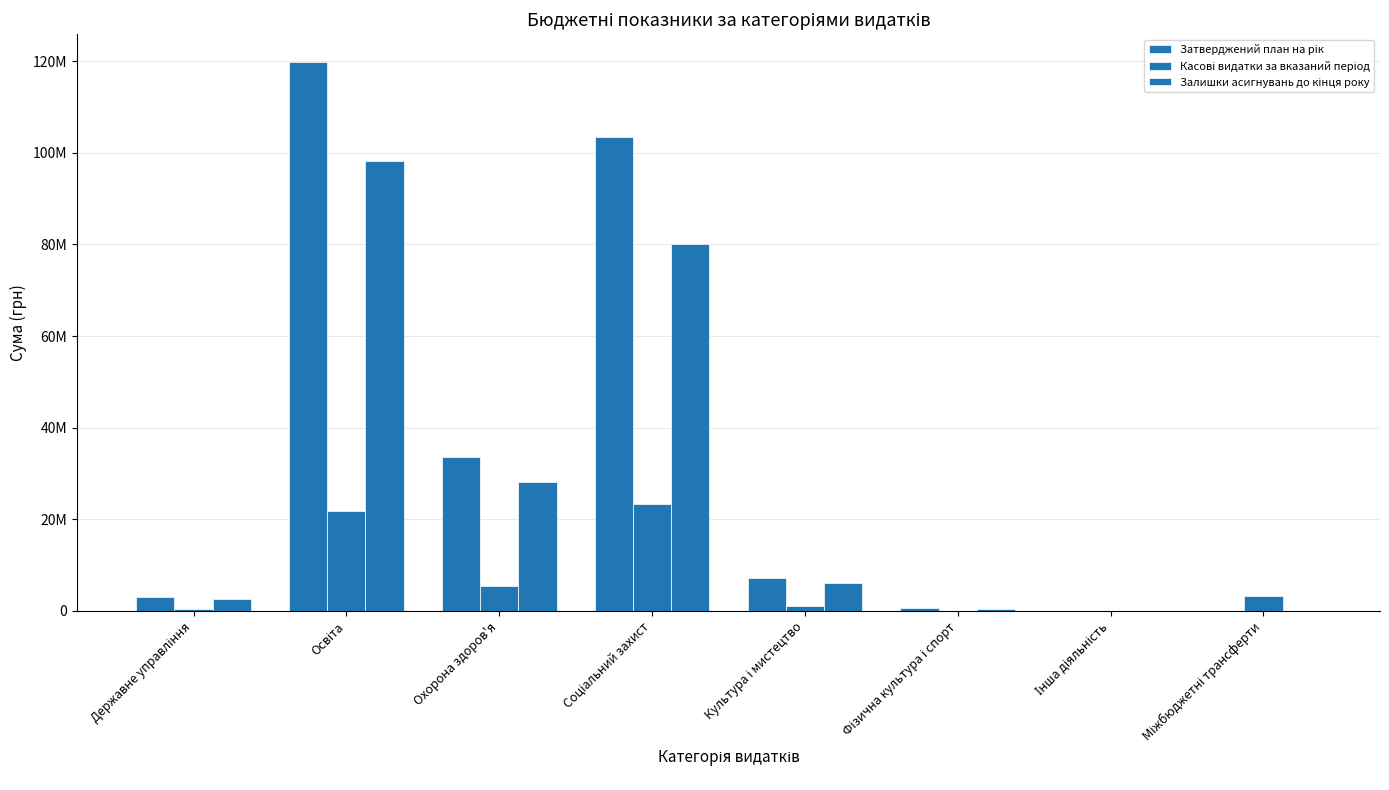

Reading right to left, transcribe all the data shown in this chart.

Затверджений план на рік: Міжбюджетні трансферти=0.0	Інша діяльність=50000.0	Фізична культура і спорт=585160.0	Культура і мистецтво=7239088.0	Соціальний захист=103405730.0	Охорона здоров'я=33632700.0	Освіта=119888718.0	Державне управління=2999800.0
Касові видатки за вказаний період: Міжбюджетні трансферти=3199533.0	Інша діяльність=0.0	Фізична культура і спорт=77111.2	Культура і мистецтво=1162370.8	Соціальний захист=23260198.9	Охорона здоров'я=5399364.2	Освіта=21762762.1	Державне управління=448925.9
Залишки асигнувань до кінця року: Міжбюджетні трансферти=0.0	Інша діяльність=50000.0	Фізична культура і спорт=508048.8	Культура і мистецтво=6076717.2	Соціальний захист=80143945.4	Охорона здоров'я=28128161.5	Освіта=98118653.1	Державне управління=2550874.1